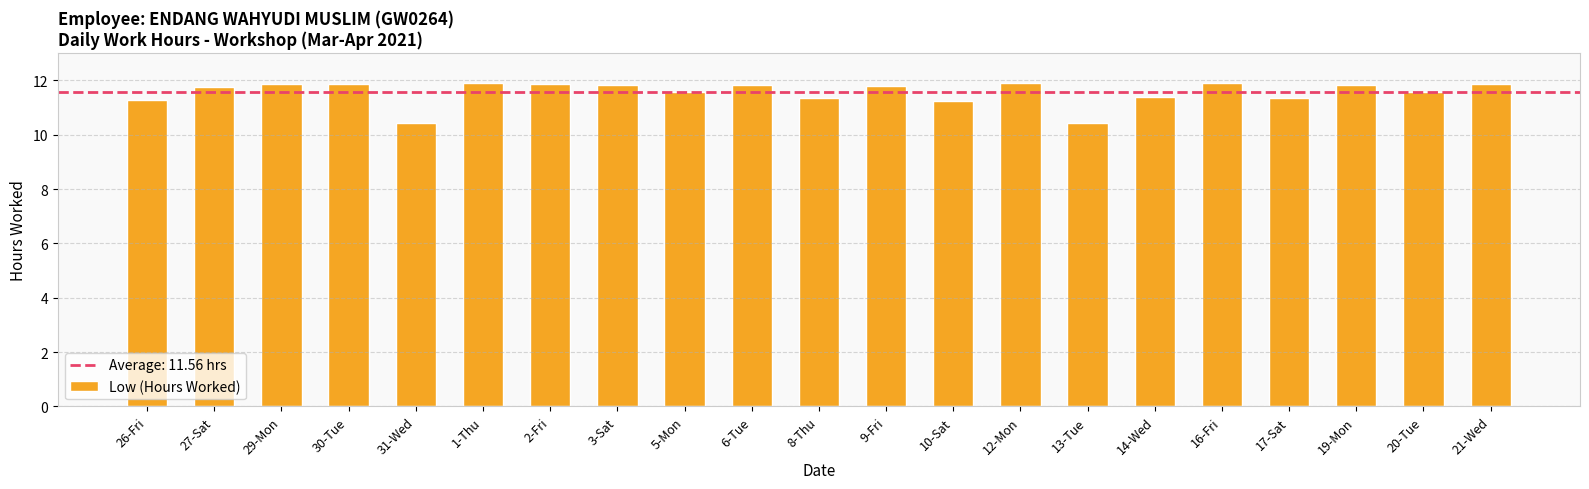

What value does the data have at 9-Fri?

11.8